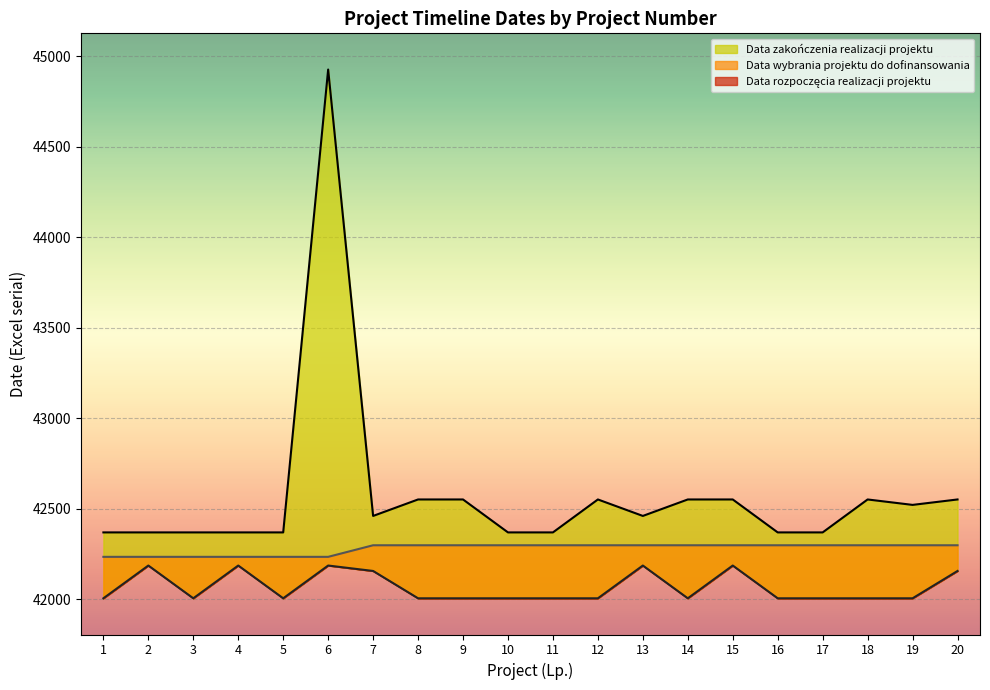

Is it true that Data rozpoczęcia realizacji projektu equals 27312 at 6?

False